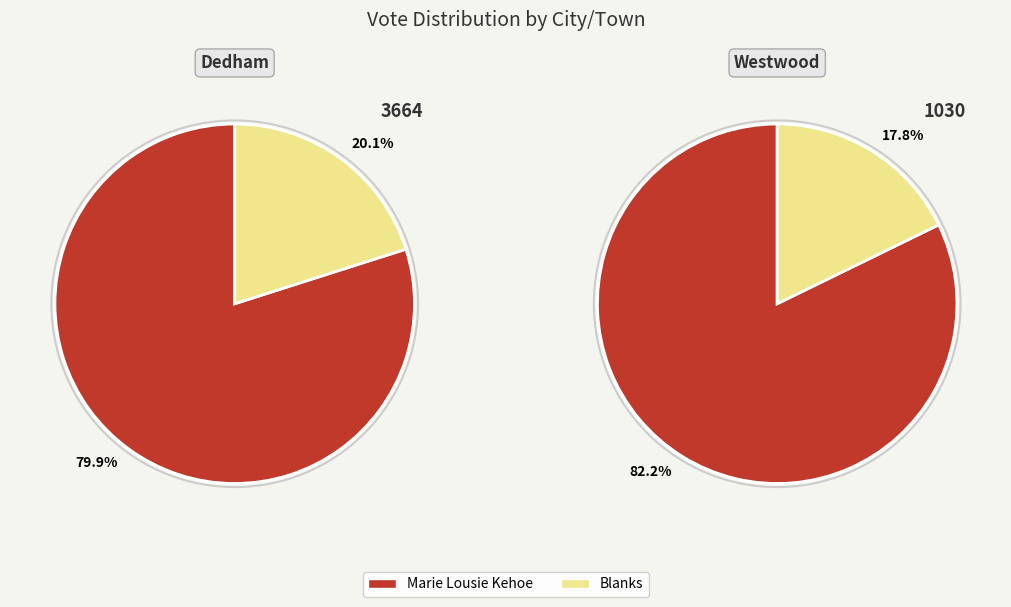

To the nearest percent, what is the average slice percentage?

50%